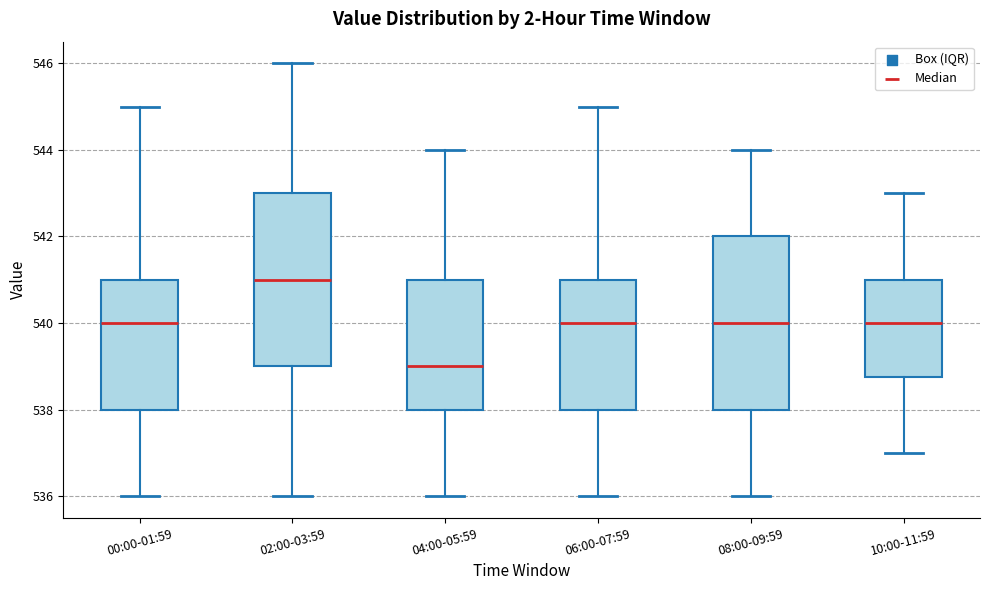

Reading left to right, transcribe this box plot: for each box, give where its median line is, the range the box spans, and where its two whiskers end, as read against the y-axis. The values are not printed on the chart, so give them approximately, as read against the axis.

00:00-01:59: median 540.0, box 538.0 to 541.0, whiskers 536.0 to 545.0
02:00-03:59: median 541.0, box 539.0 to 543.0, whiskers 536.0 to 546.0
04:00-05:59: median 539.0, box 538.0 to 541.0, whiskers 536.0 to 544.0
06:00-07:59: median 540.0, box 538.0 to 541.0, whiskers 536.0 to 545.0
08:00-09:59: median 540.0, box 538.0 to 542.0, whiskers 536.0 to 544.0
10:00-11:59: median 540.0, box 538.8 to 541.0, whiskers 537.0 to 543.0